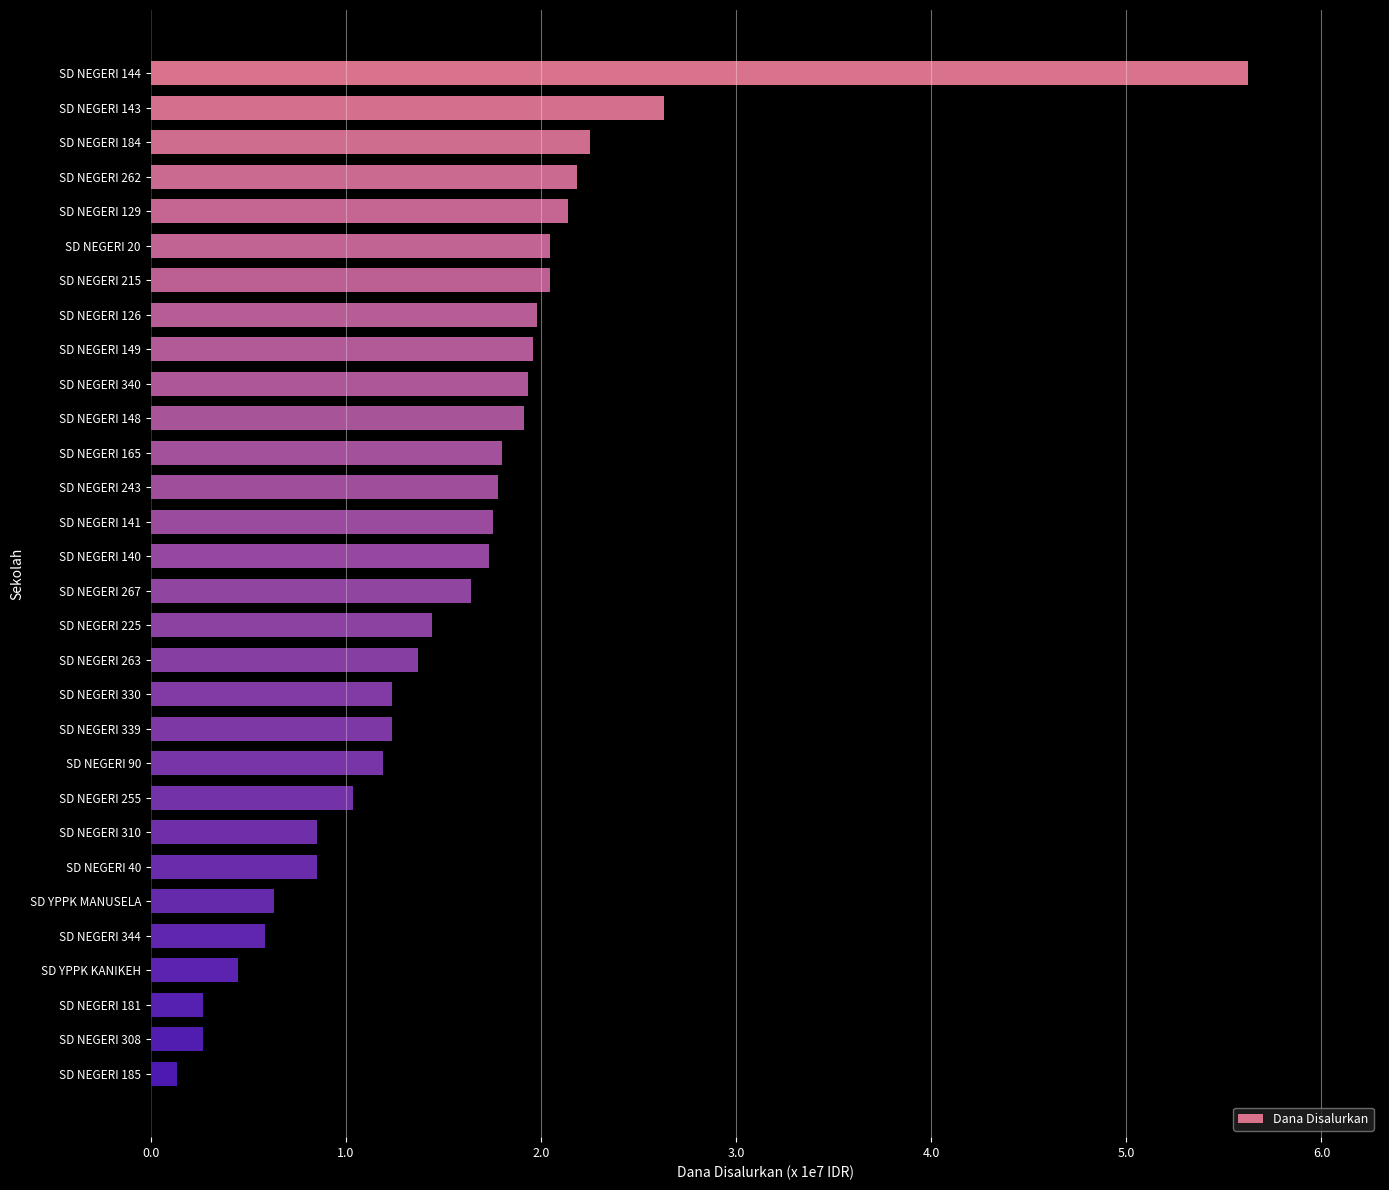

Are the bars horizontal?

Yes